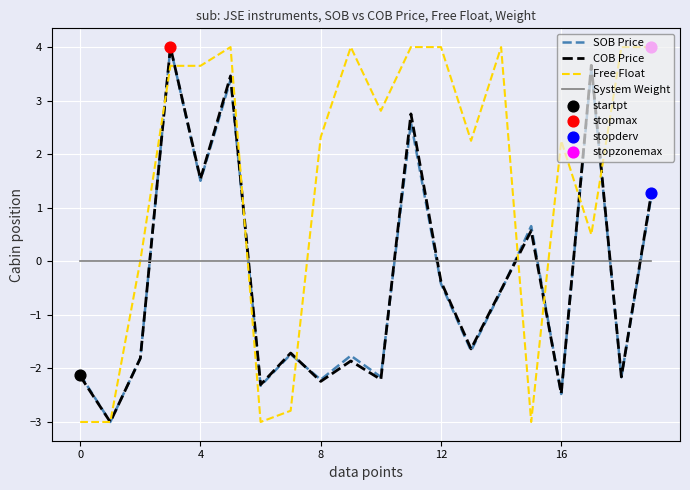

Which series ends up on top after the final intersection of System Weight and SOB Price?

SOB Price